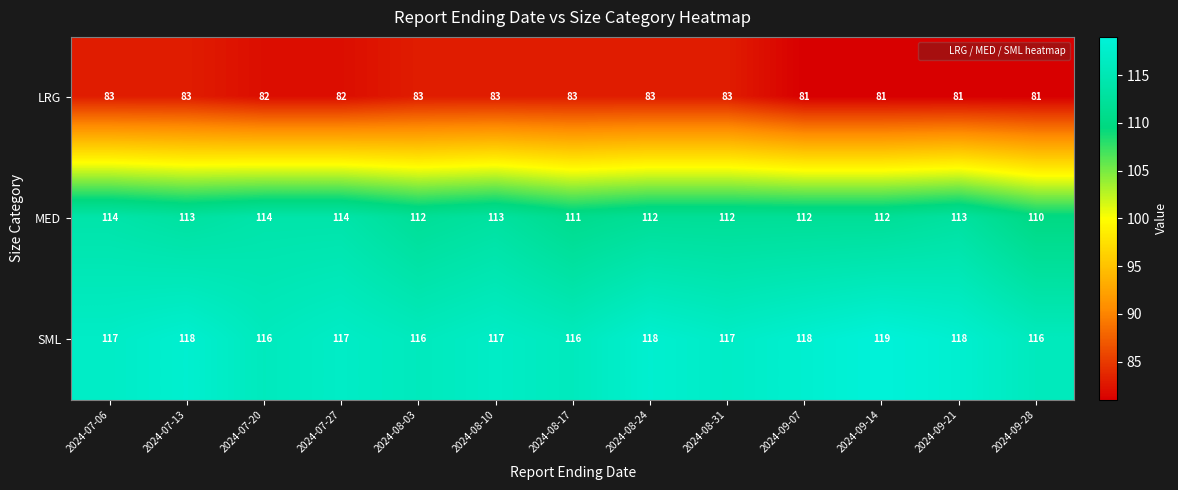

Count the LRG values in the range 81 to 83.

13